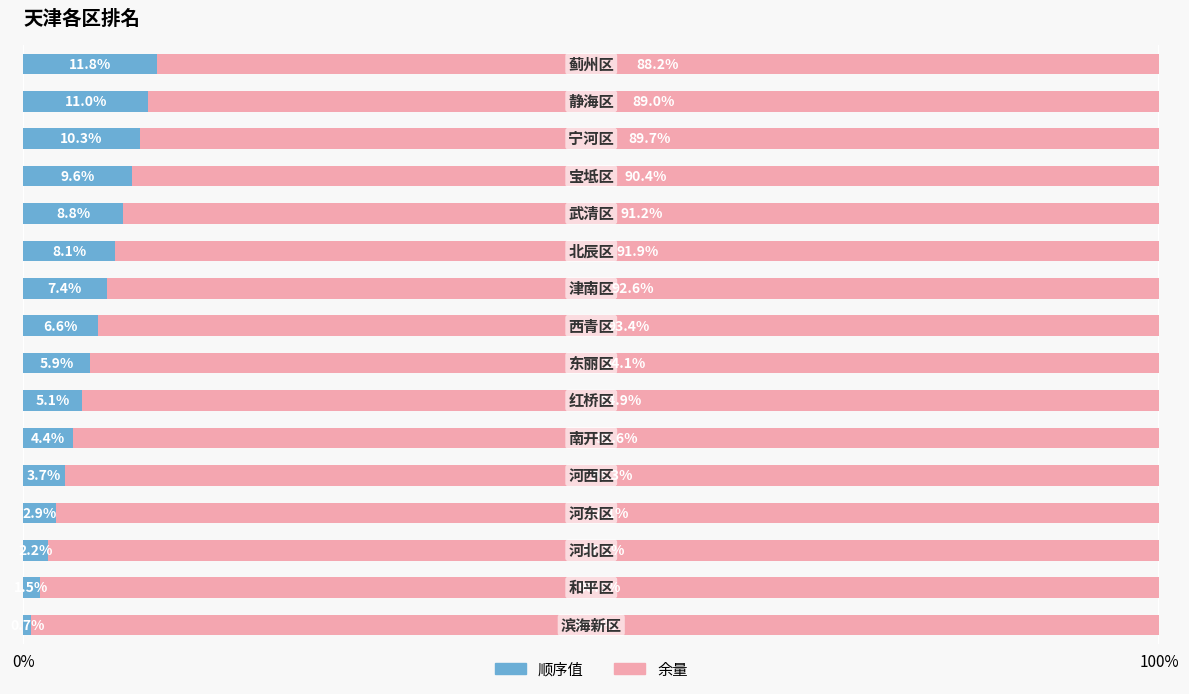

What is the sum of all 顺序值 values?

100.0